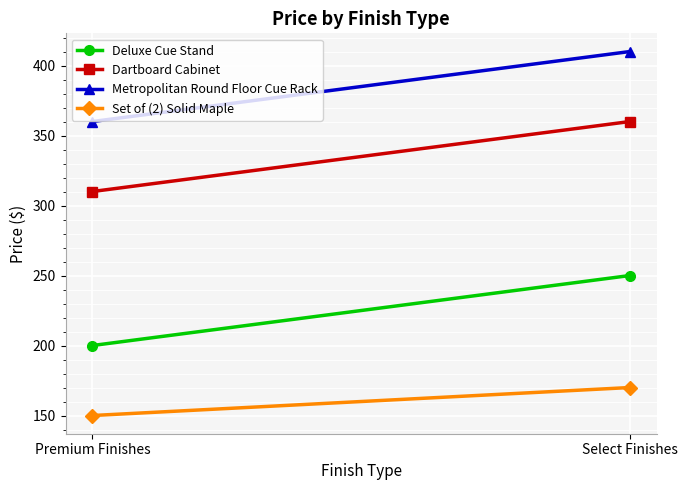

At which label is Dartboard Cabinet closest to 335?

Premium Finishes